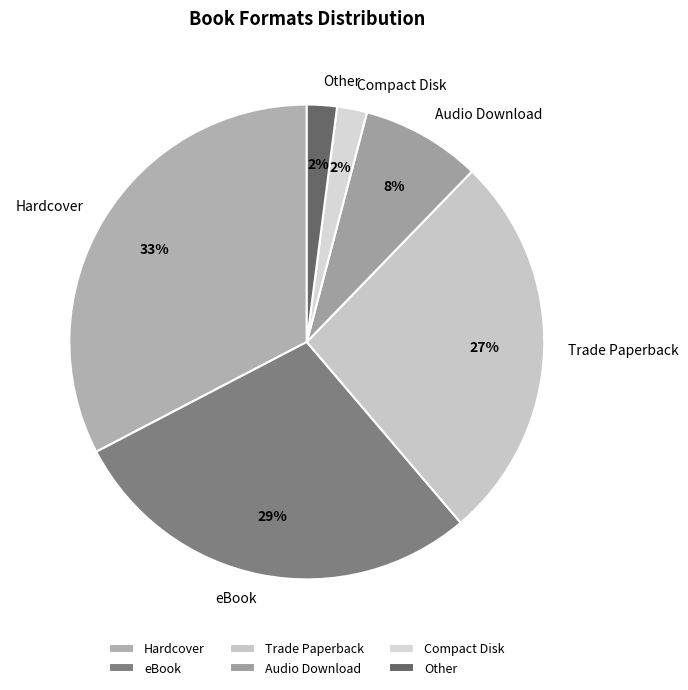

Count the number of slices in the pie.

6